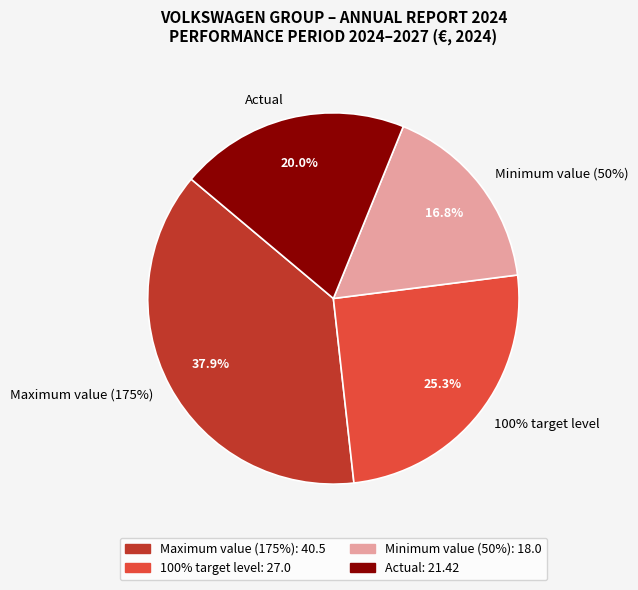

Which slice is the largest?

Maximum value (175%)